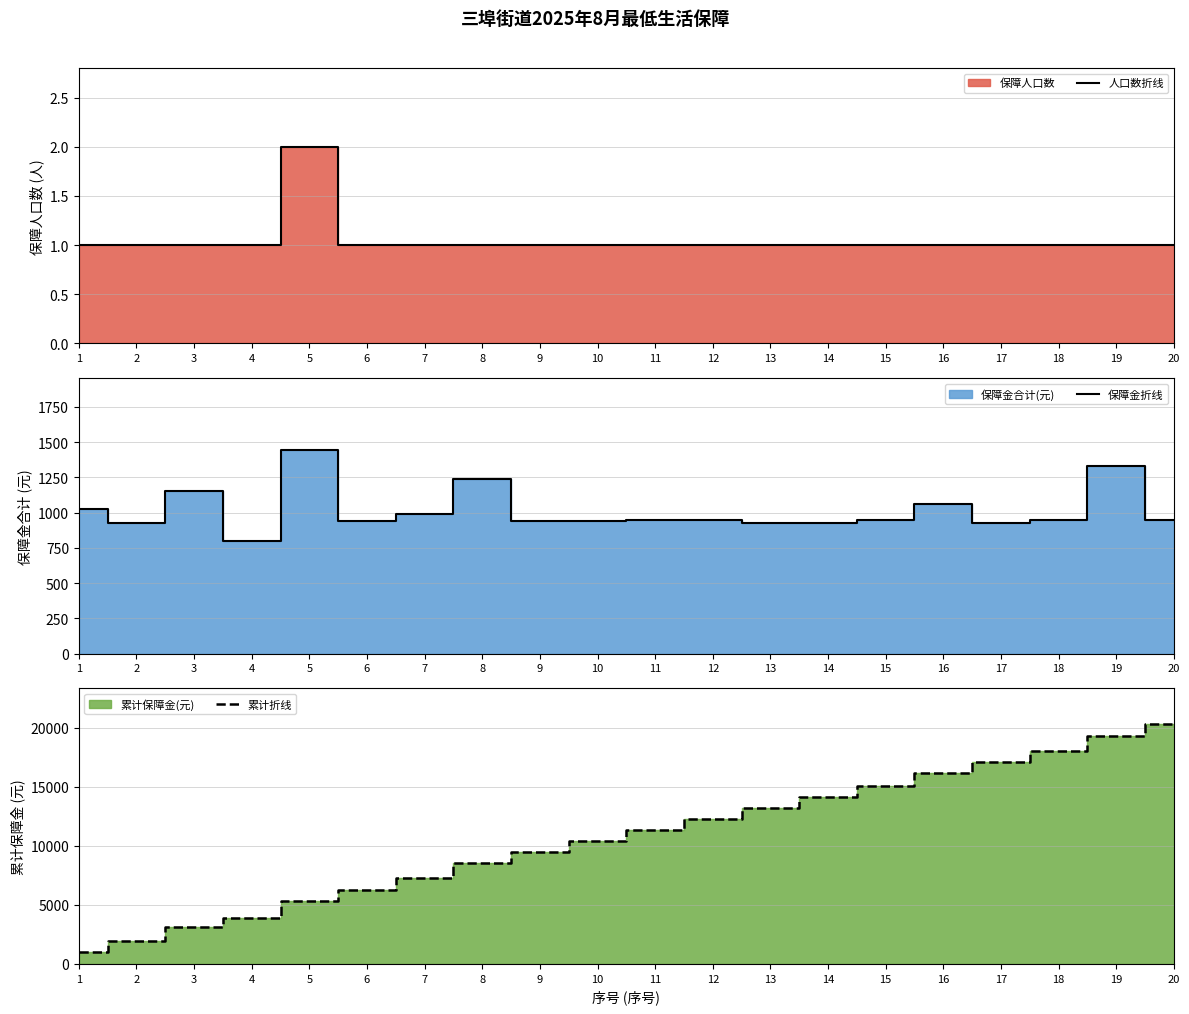

What is the total value across all series at 5?

6790